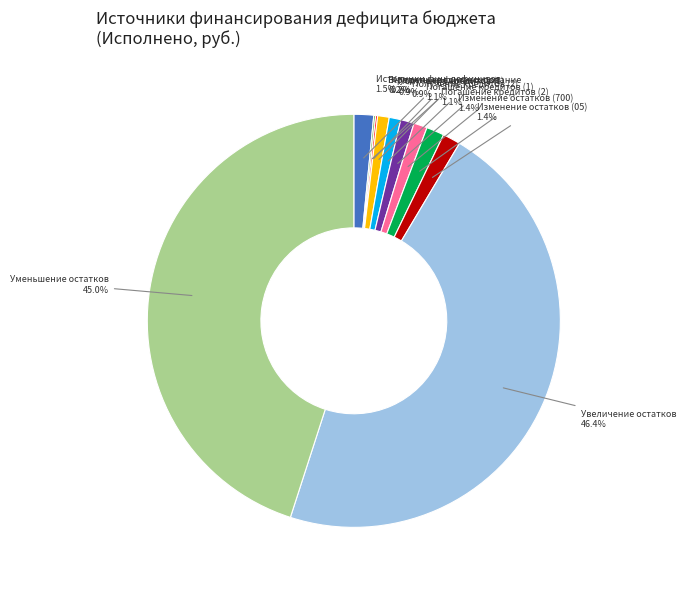

Which category has the biggest portion of the pie?

Увеличение остатков